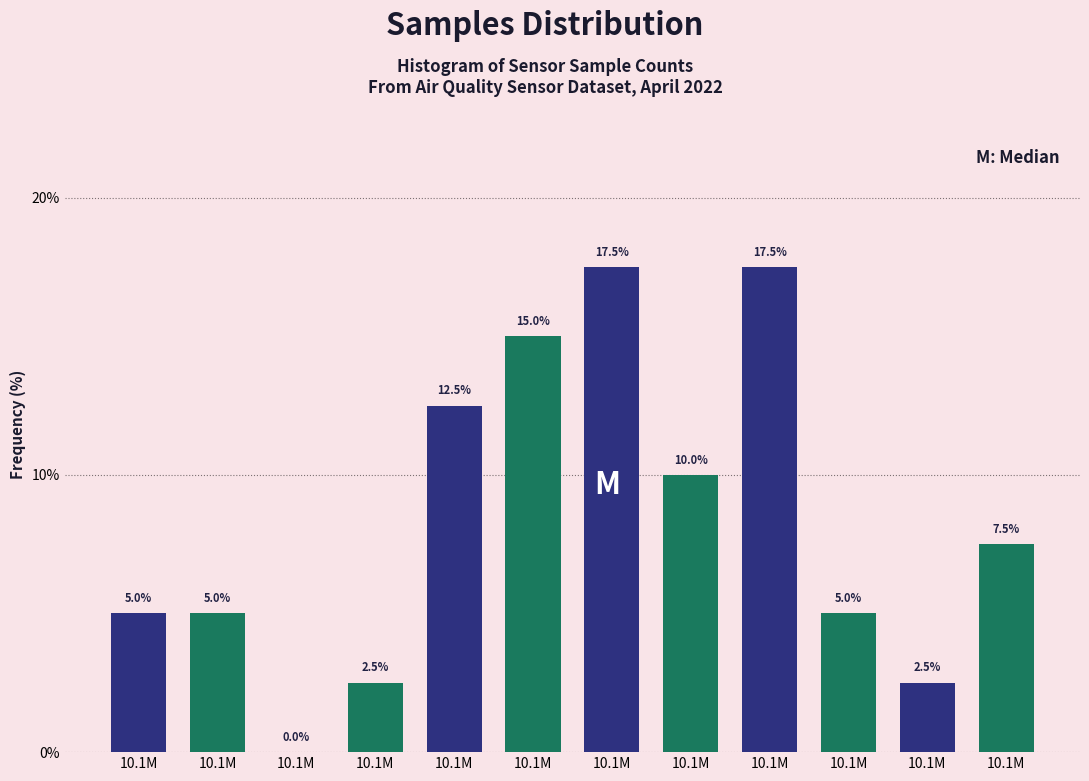

How many series are shown in this chart?

1